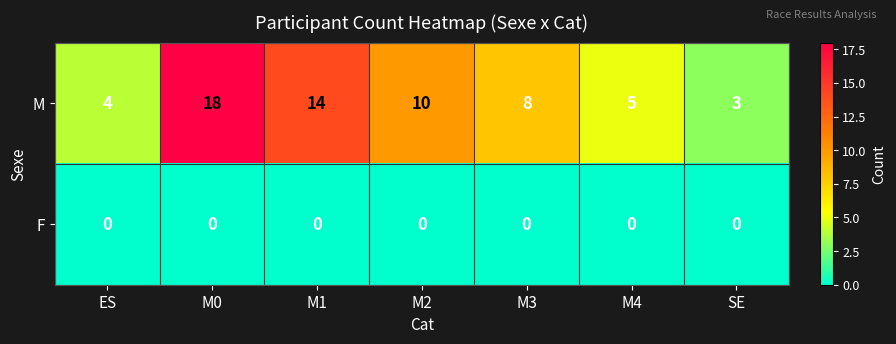

Reading left to right, what are all the values shown in this chart?

M: ES=4	M0=18	M1=14	M2=10	M3=8	M4=5	SE=3
F: ES=0	M0=0	M1=0	M2=0	M3=0	M4=0	SE=0